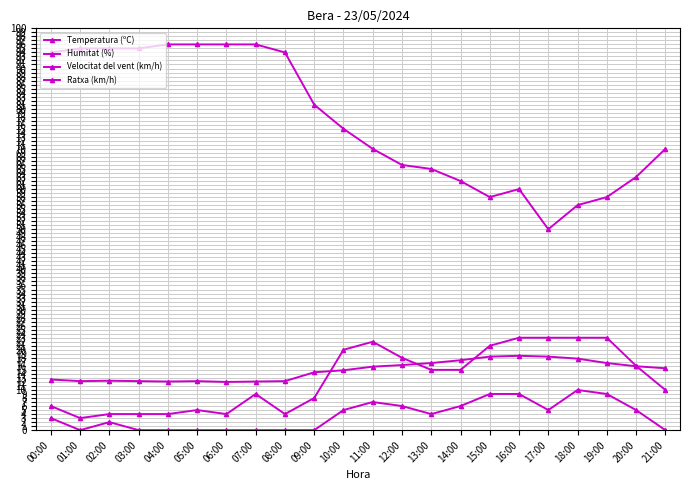

What is the label of the 9th point from the right?

13:00